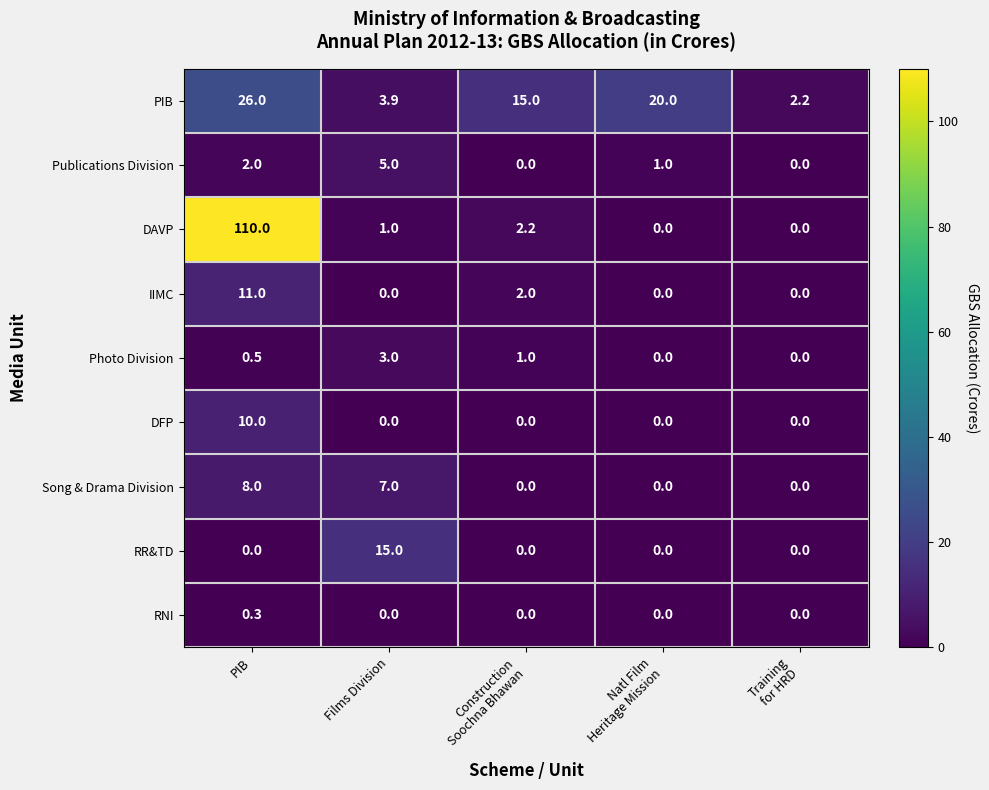

The value of DFP at Films Division is 0.0. True or false?

True